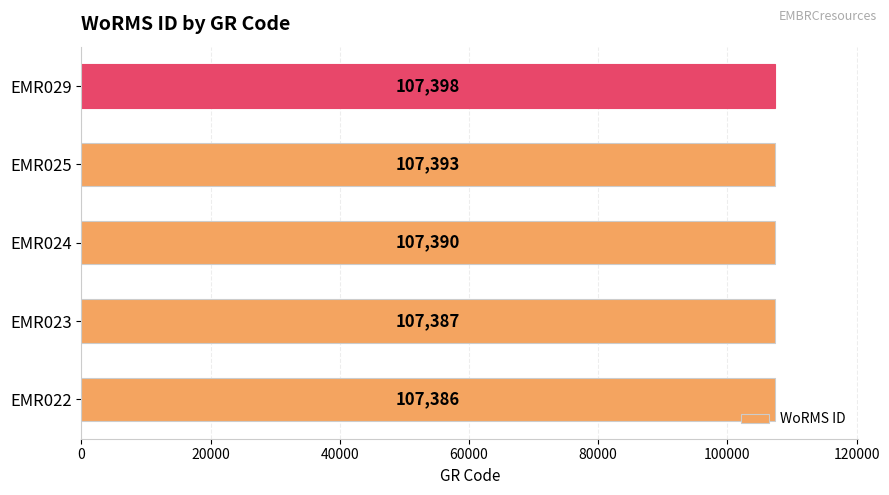

Does the chart contain stacked bars?

No